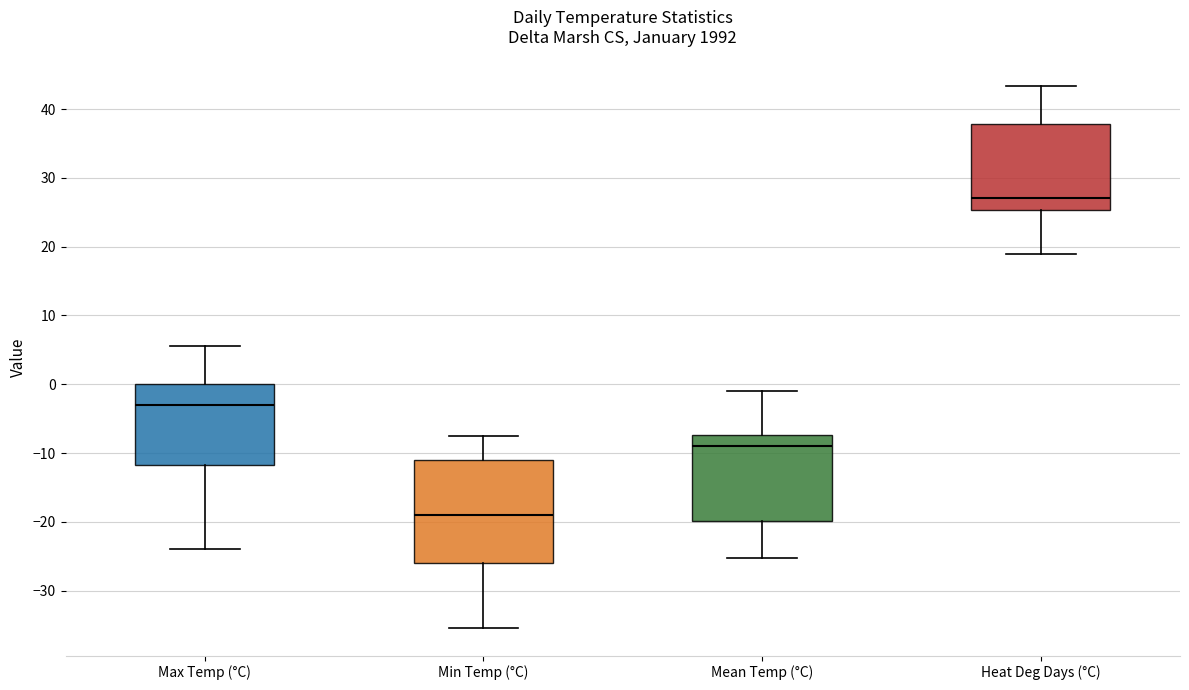

Where does the upper whisker of the box for Heat Deg Days (°C) end on the y-axis? The values are not printed on the chart, so give them approximately, as read against the axis.

43